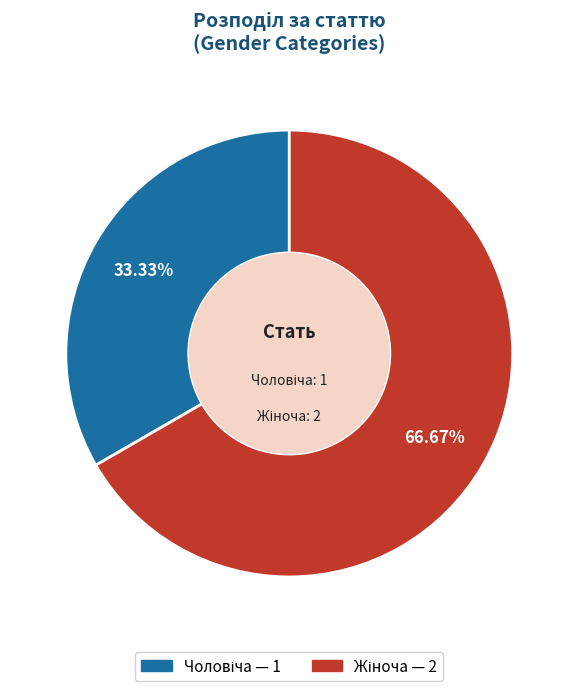

Is there any slice that represents more than half of the pie?

Yes